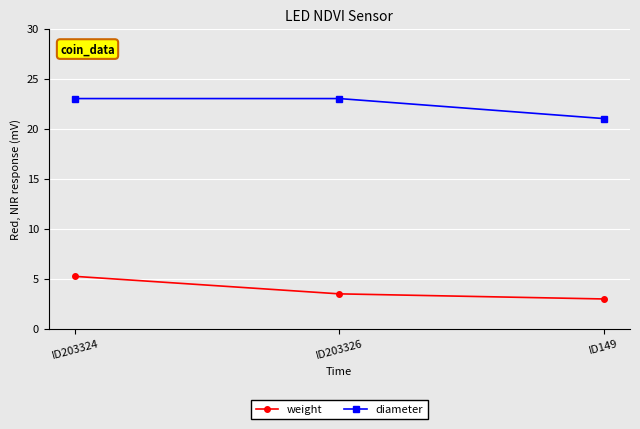

What is the highest value of the diameter series?

23.0